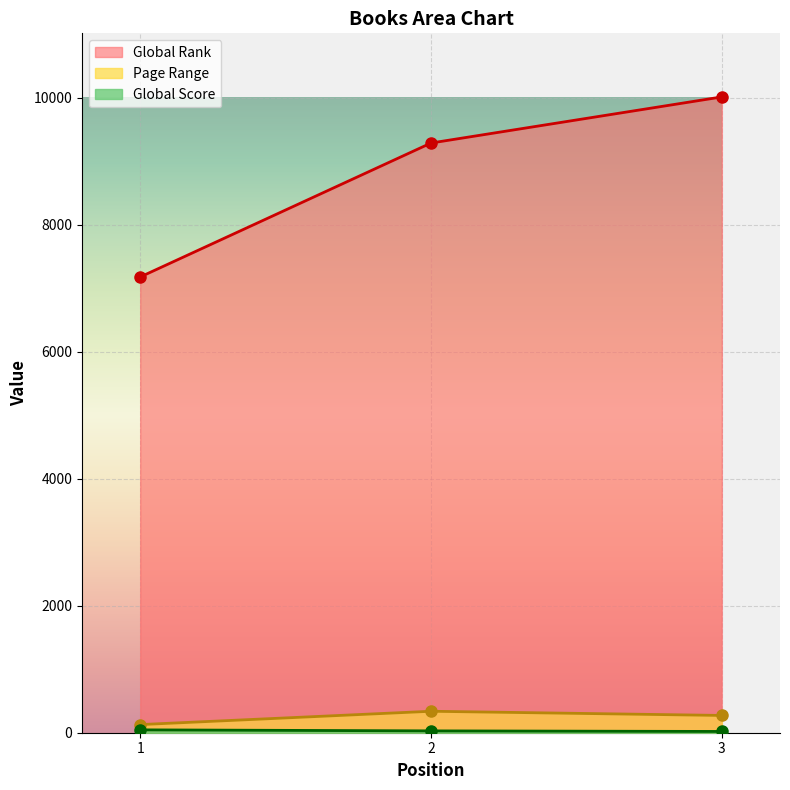

How many lines are shown in the chart?

3